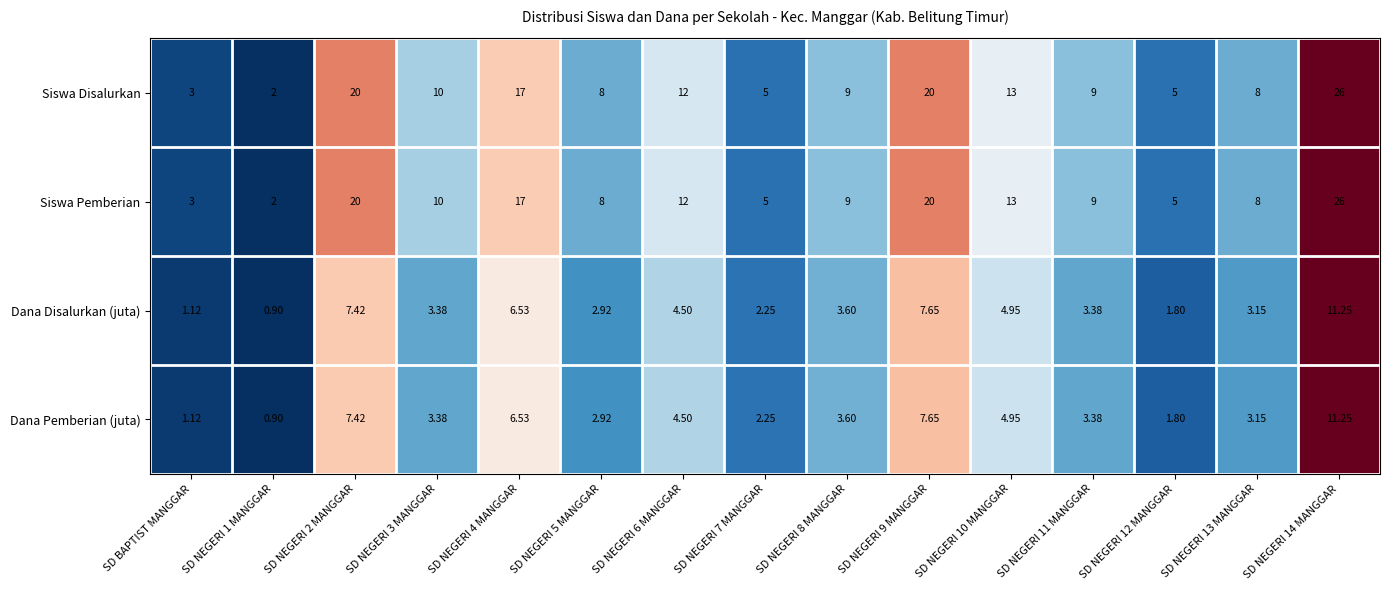

Count the number of data series in this chart.

4